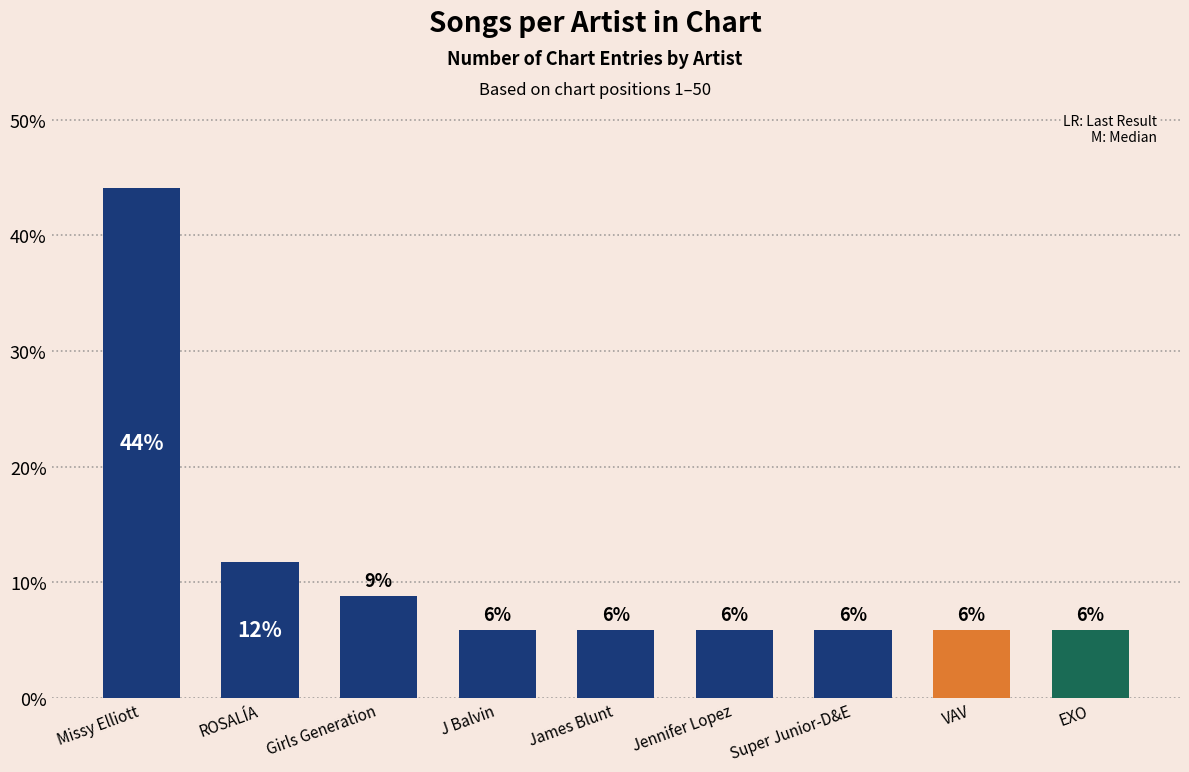

What is the value of the 6th bar from the left?

5.9